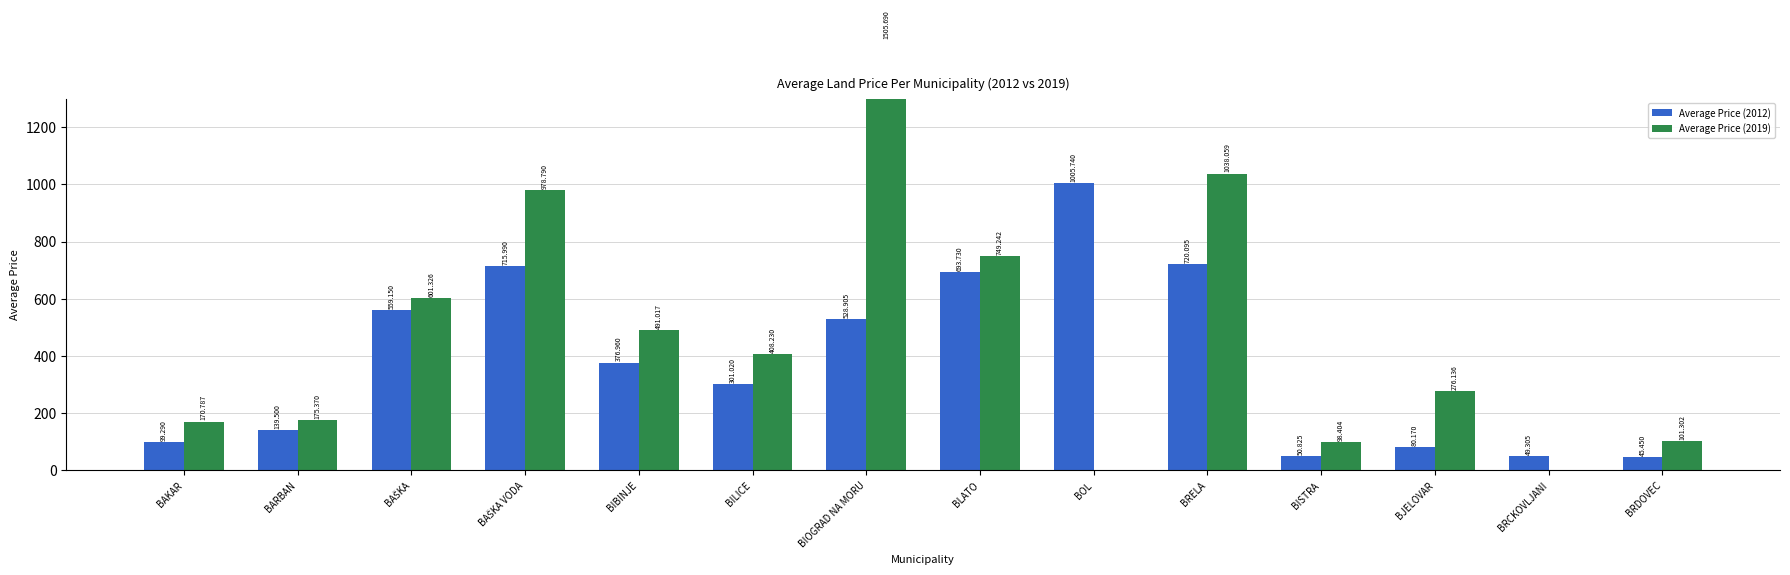

Rank the series by their average value, from highest to lowest.

Average Price (2019), Average Price (2012)